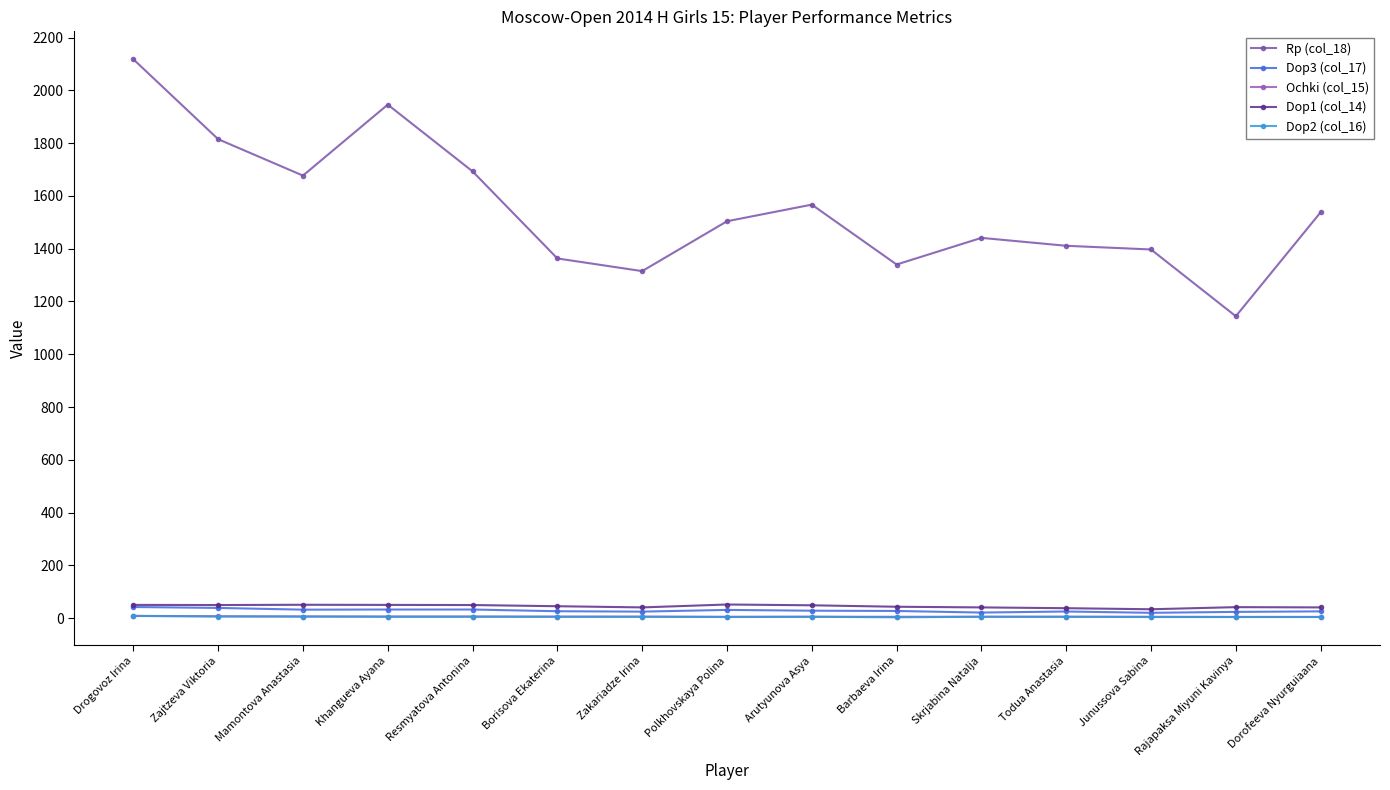

What is the lowest value of the Ochki (col_15) series?

4.5